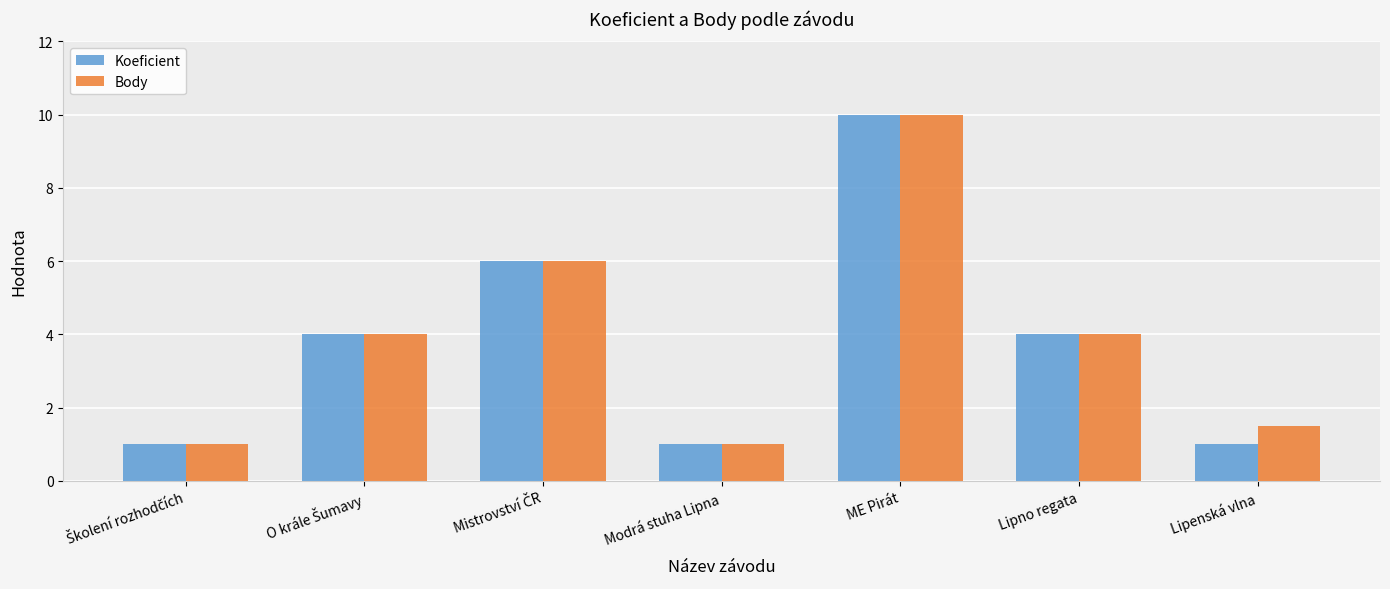

What is the minimum value shown in the chart?

1.0